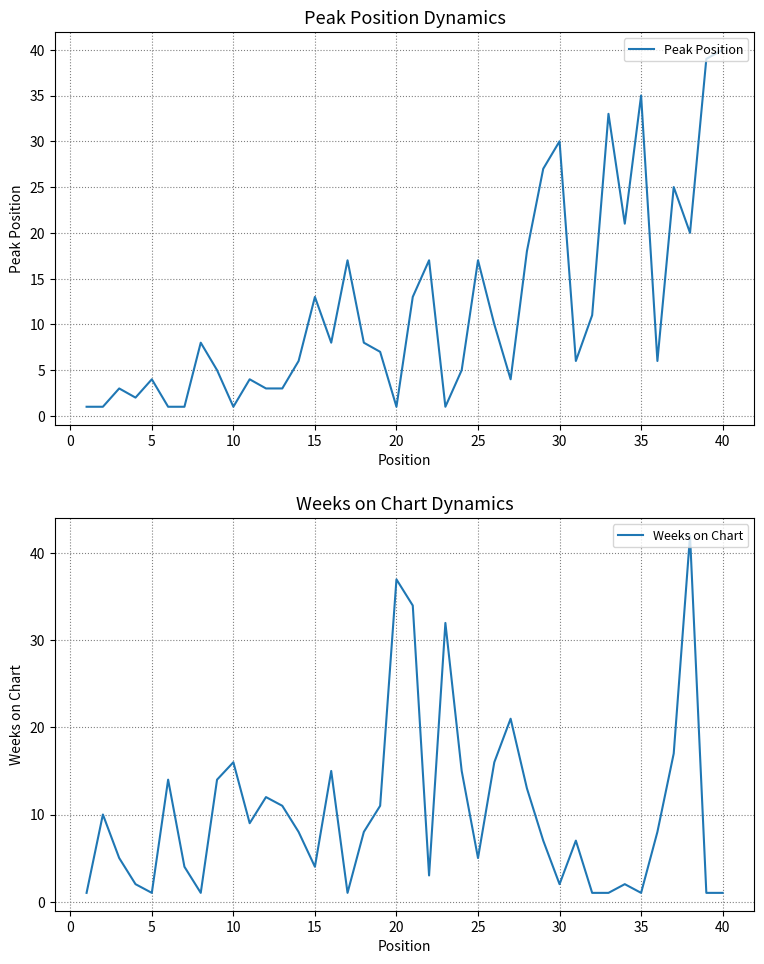

Which category has the highest value in the Peak Position series?

40